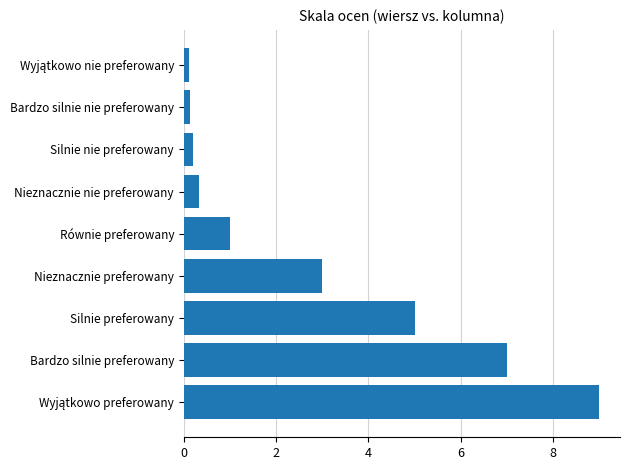

What is the difference between the maximum and second lowest values?

8.9